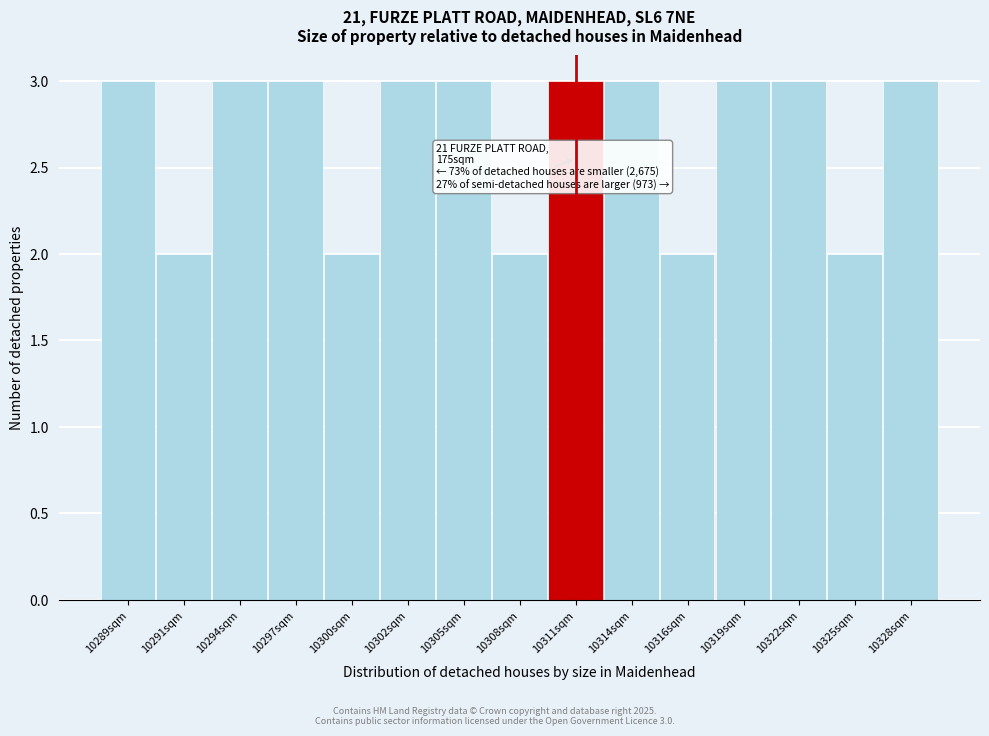

Reading right to left, transcribe all the data shown in this chart.

10328sqm=3	10325sqm=2	10322sqm=3	10319sqm=3	10316sqm=2	10314sqm=3	10311sqm=3	10308sqm=2	10305sqm=3	10302sqm=3	10300sqm=2	10297sqm=3	10294sqm=3	10291sqm=2	10289sqm=3